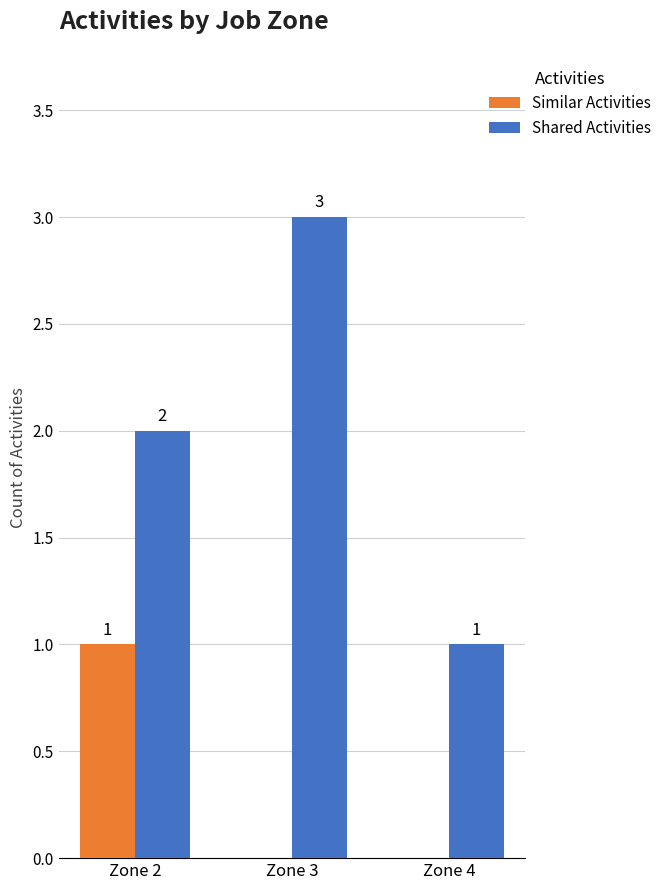

Which series has the largest total across all categories?

Shared Activities